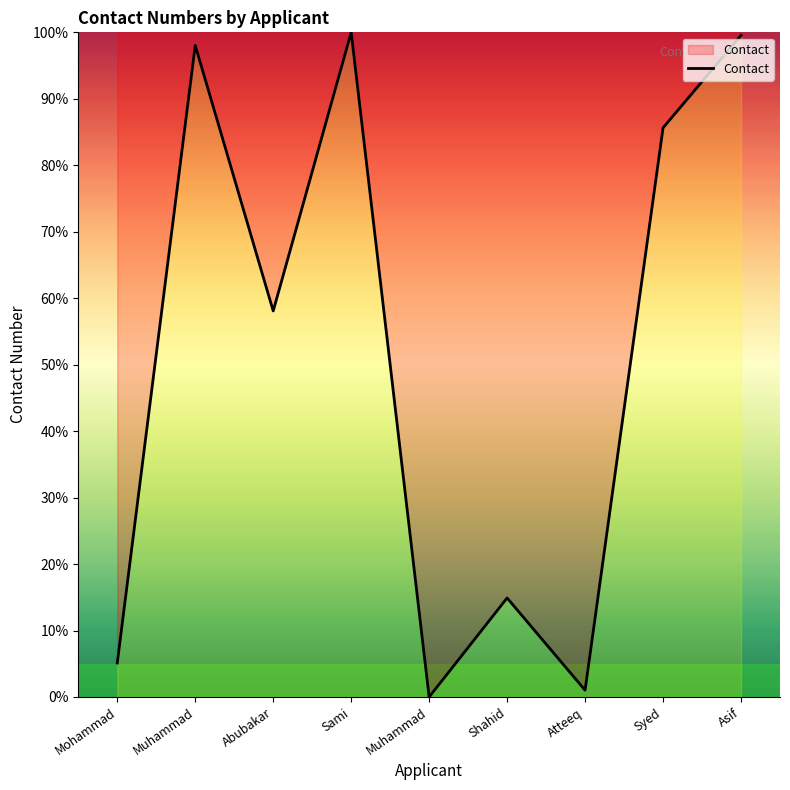

True or false: the data has more than 1 interior local peaks.

True